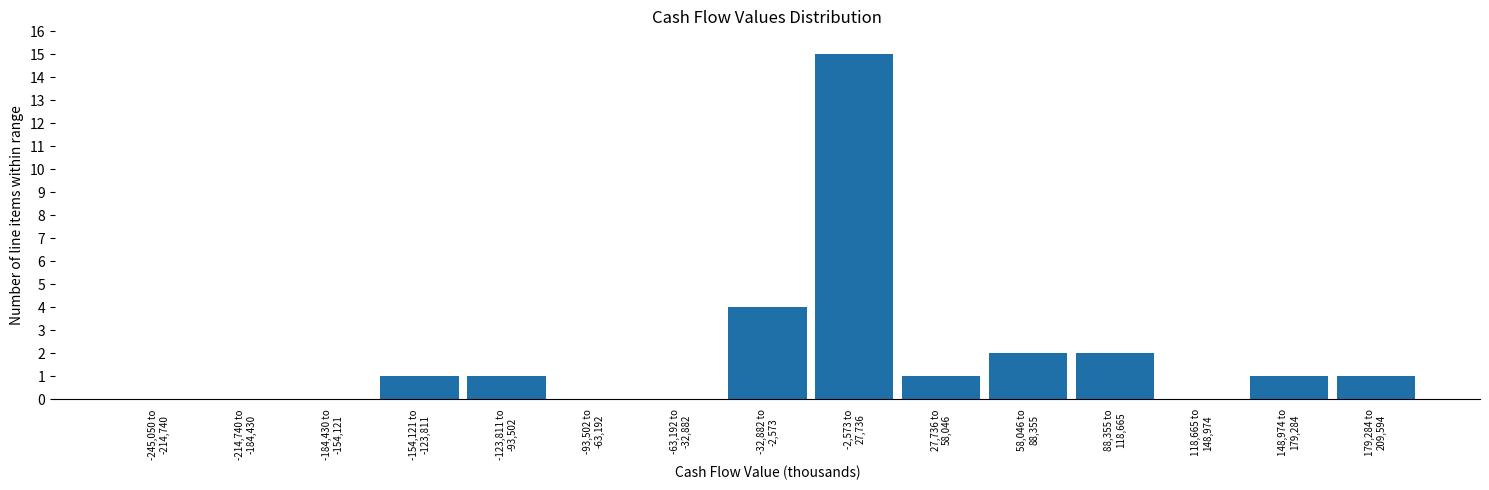

What is the maximum value shown in the chart?

15